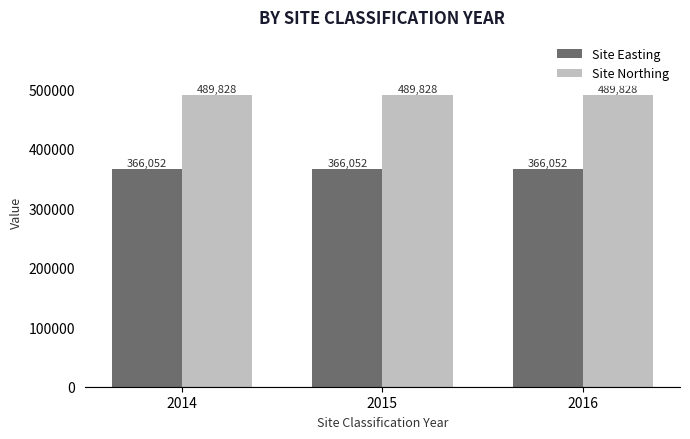

At 2015, list the series in order from smallest to largest.

Site Easting, Site Northing